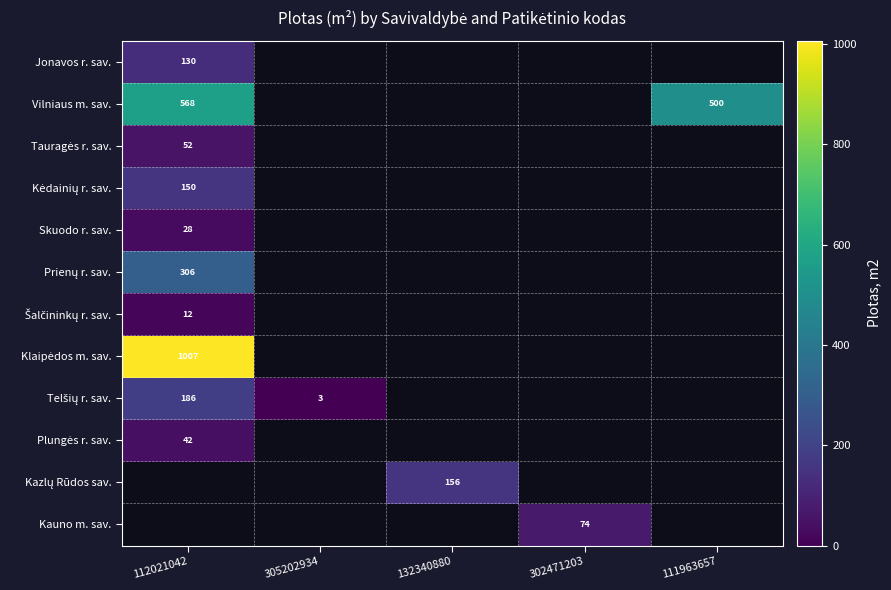

What is the maximum value shown in the chart?

1006.5